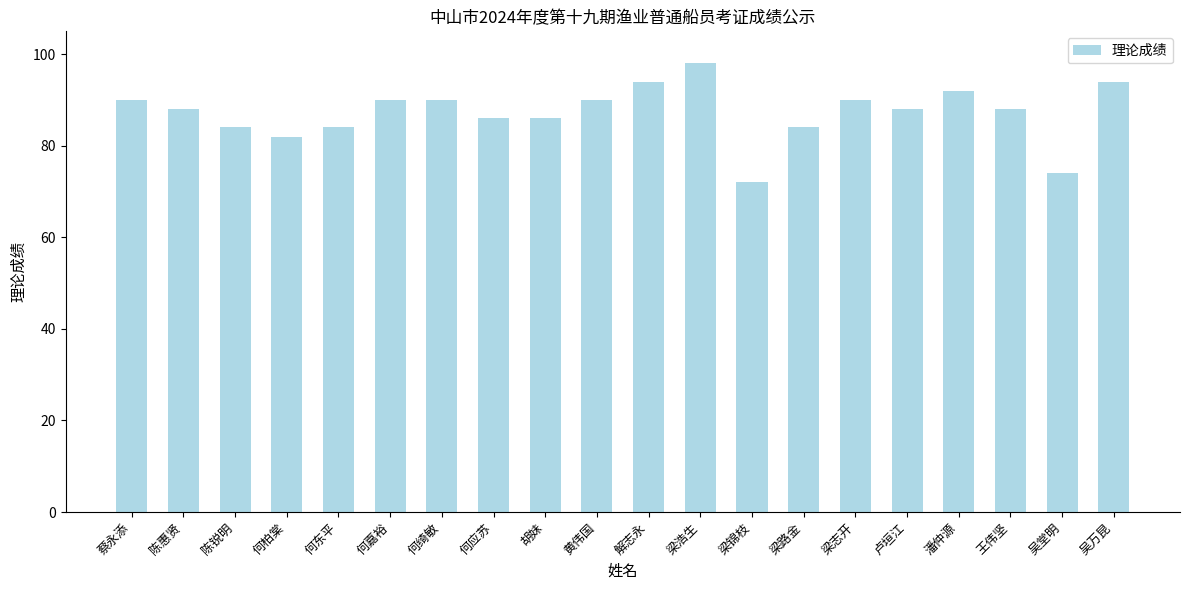

Reading right to left, what are all the values shown in this chart?

吴万昆=94	吴堂明=74	王伟坚=88	潘仲源=92	卢垣江=88	梁志开=90	梁路金=84	梁锦枝=72	梁浩生=98	解志永=94	黄伟国=90	胡妹=86	何应苏=86	何绮敏=90	何嘉裕=90	何东平=84	何柏棠=82	陈锐明=84	陈惠贤=88	蔡永添=90